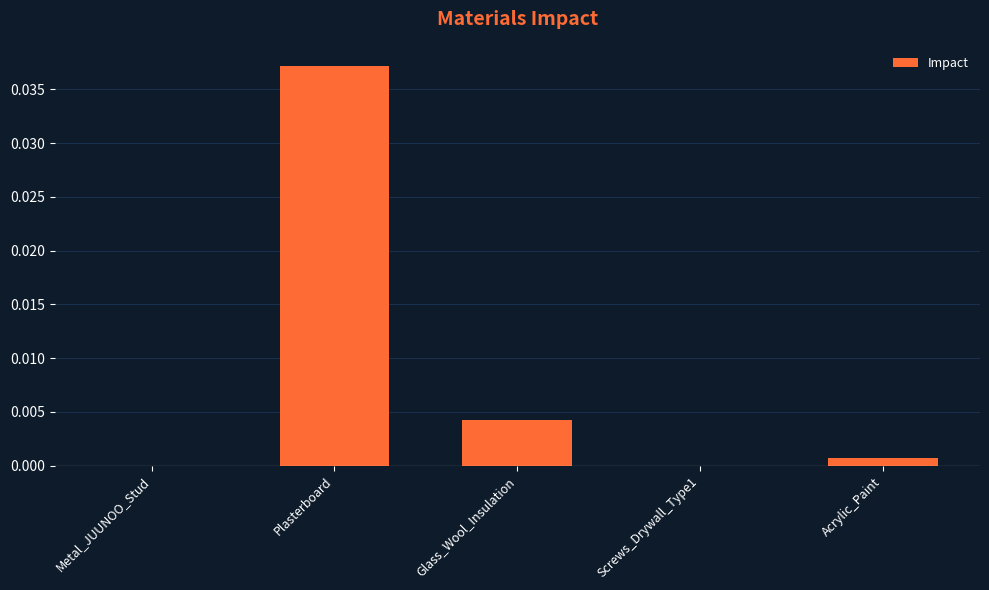

Between Plasterboard and Acrylic_Paint, which is larger?

Plasterboard